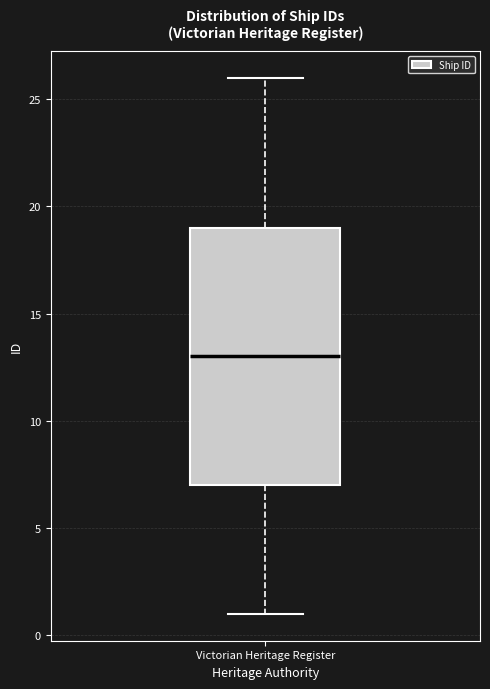

Where is the upper edge of the box for Victorian Heritage Register on the y-axis? The values are not printed on the chart, so give them approximately, as read against the axis.

19